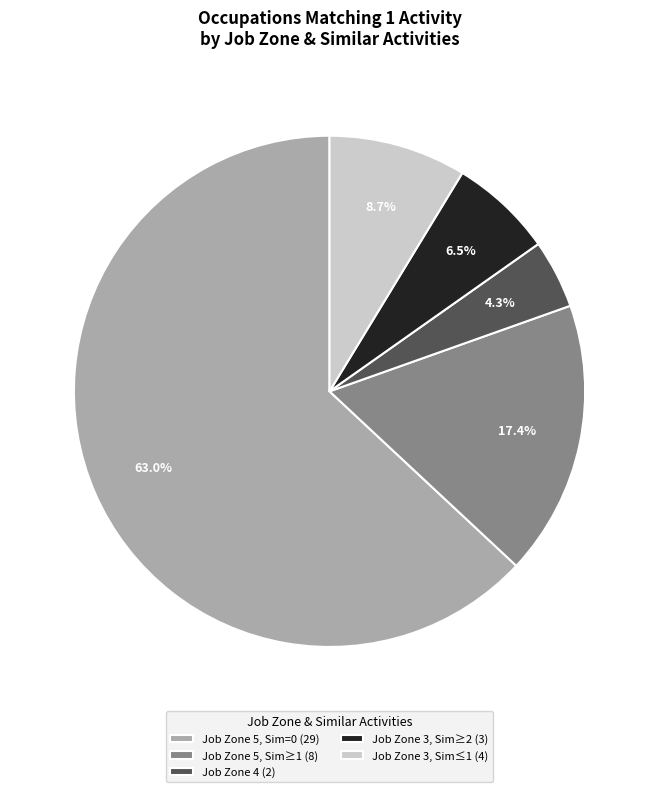

Which slice is the smallest?

Job Zone 4 (2)